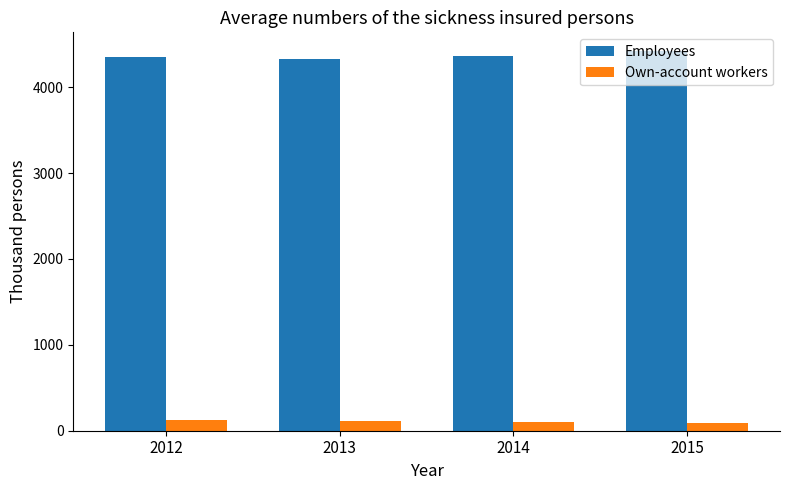

Rank the series by their average value, from lowest to highest.

Own-account workers, Employees